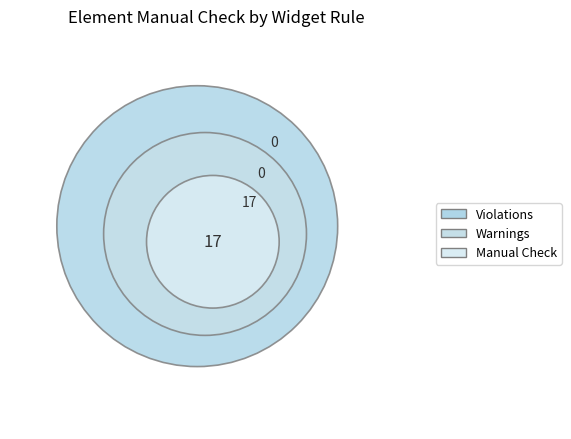

Is there any slice that represents more than half of the pie?

Yes